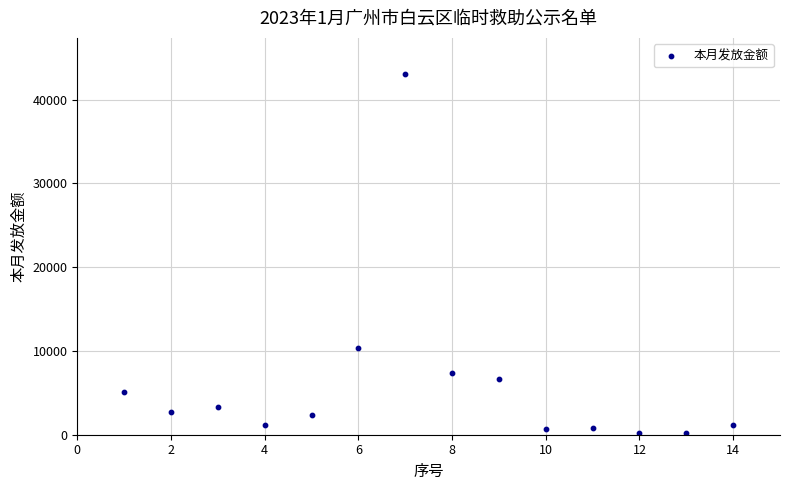

What is the range of Y values (max minus min)?

42859.2